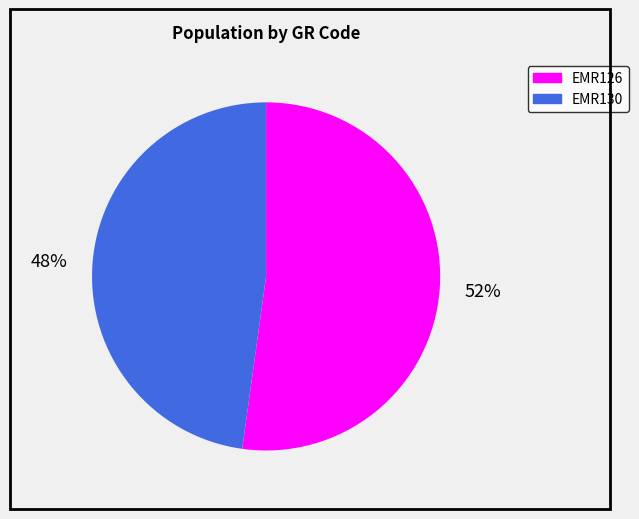

Which slice is the smallest?

EMR130